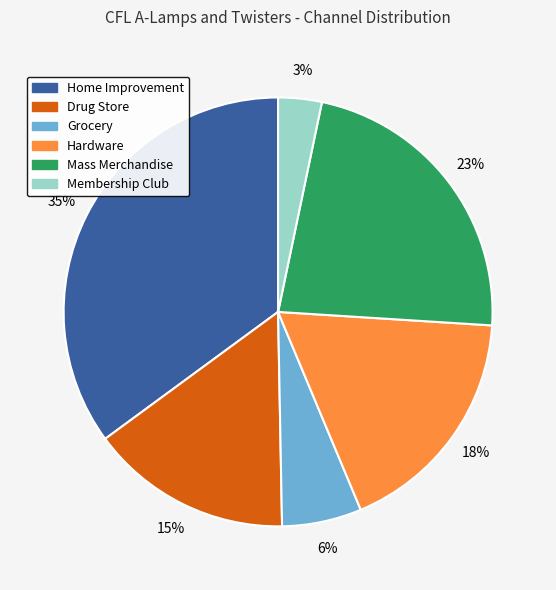

What is the smallest slice in the pie chart?

Membership Club